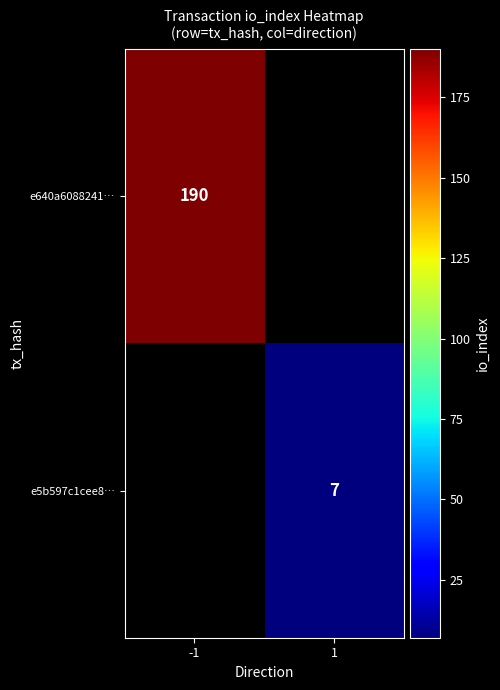

The value of e5b597c1cee8… at 1 is 7. True or false?

True